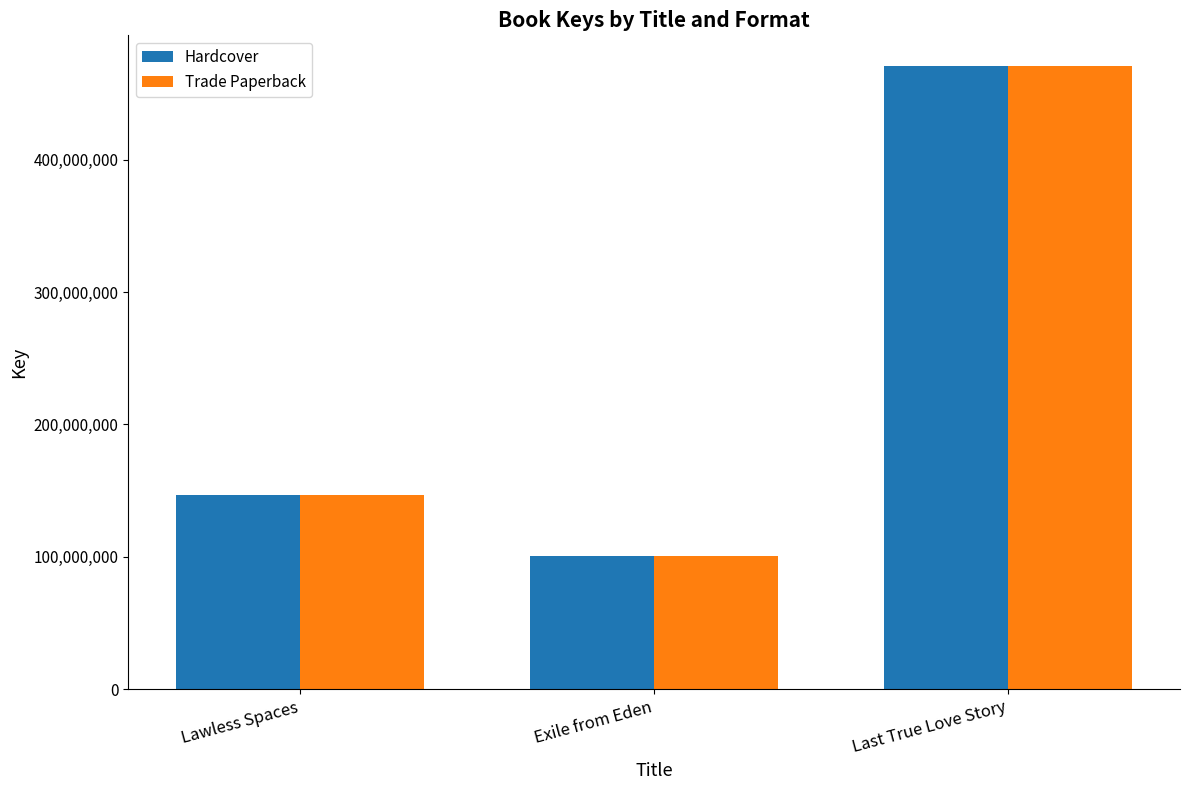

What is the label of the 1st bar from the left?

Lawless Spaces